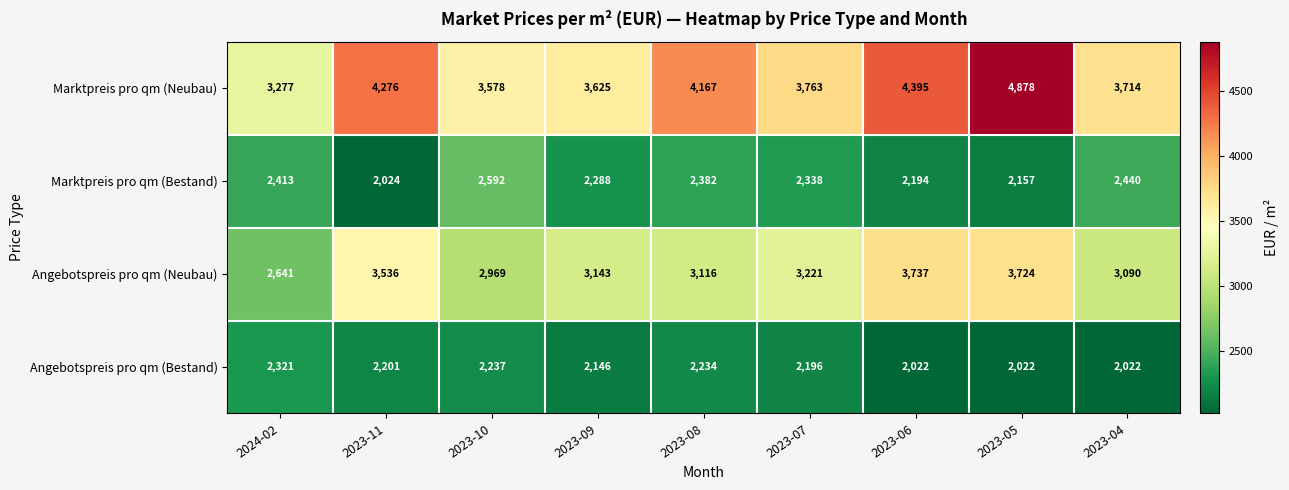

How many categories are shown in the chart?

9